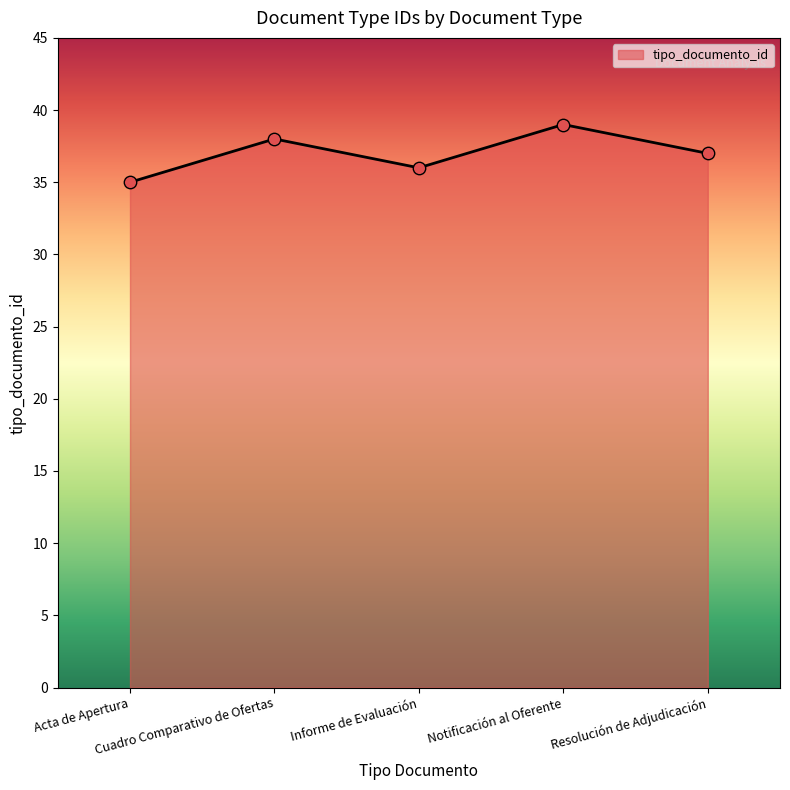

What is the sum of all values?

185